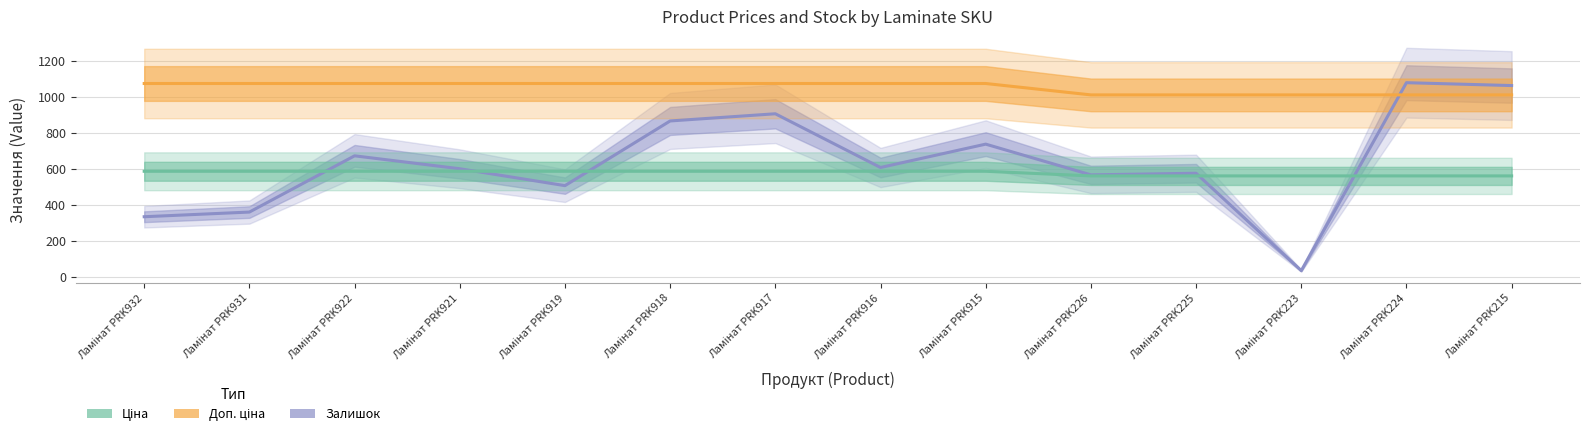

What is the highest value of the Залишок series?

1079.0